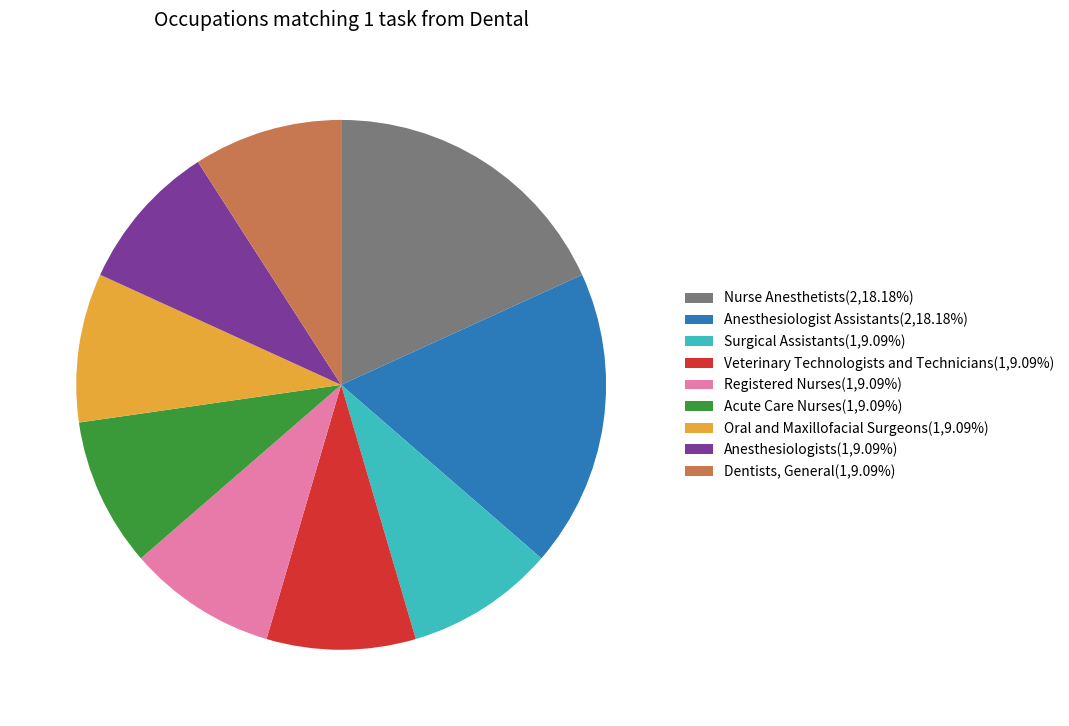

Is it true that Nurse Anesthetists is 18% of the pie?

True